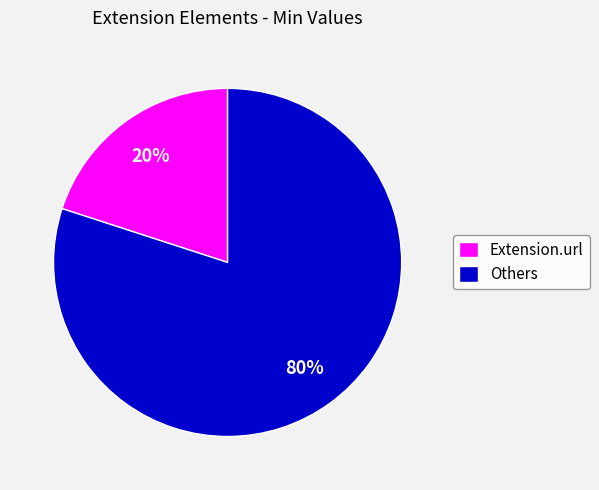

To the nearest percent, what is the average slice percentage?

50%